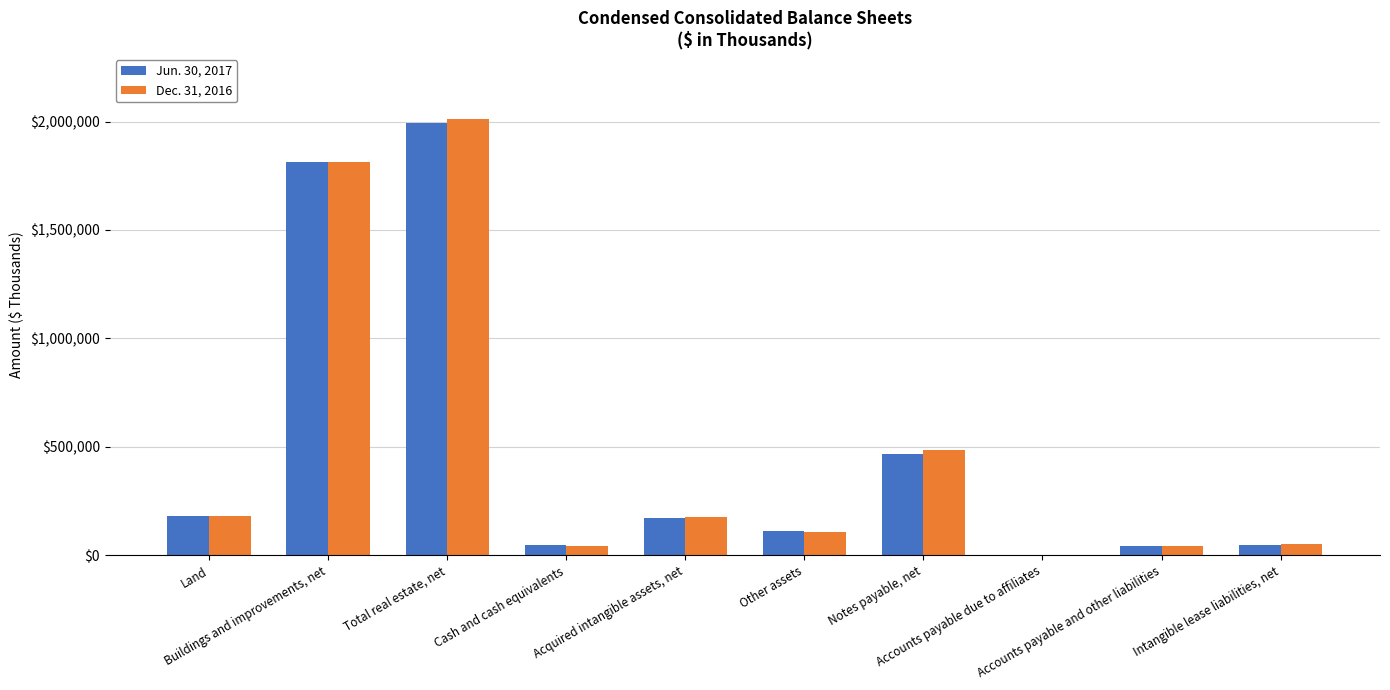

Where does the Jun. 30, 2017 series first go above 169950?

Land